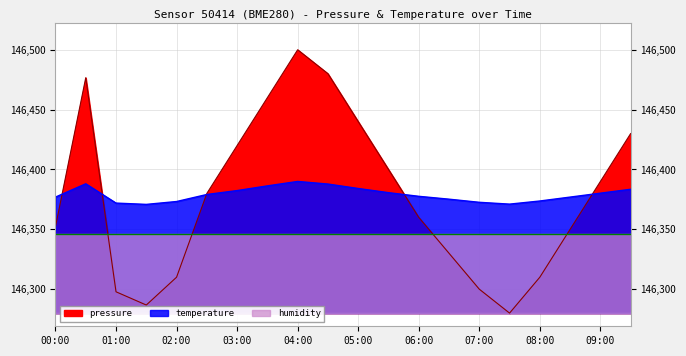

Which series changed the most between 06:30 and 08:30?

pressure